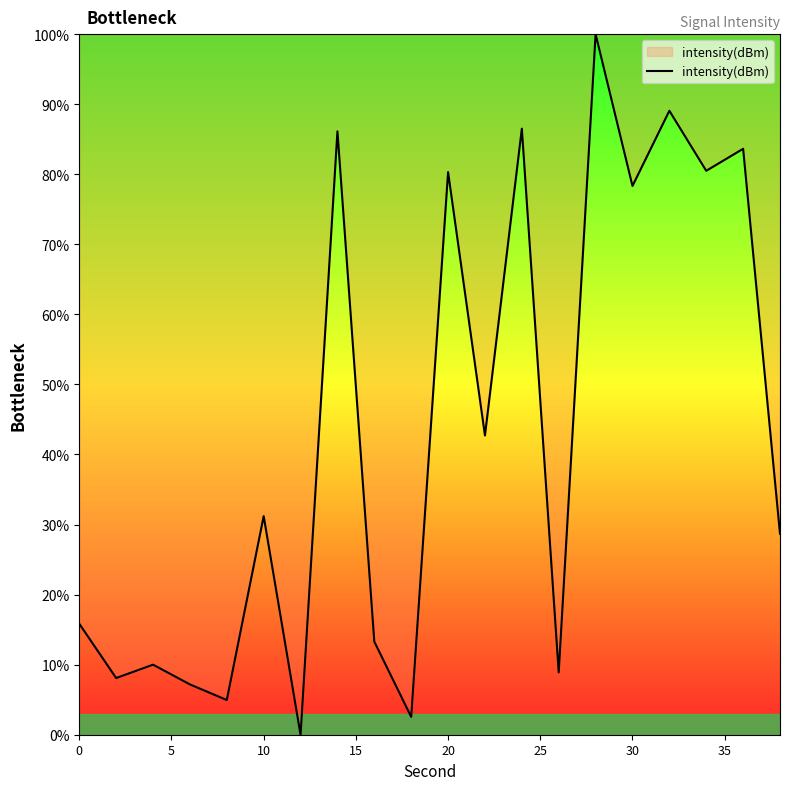

What is the difference between the maximum and minimum values?

100.0